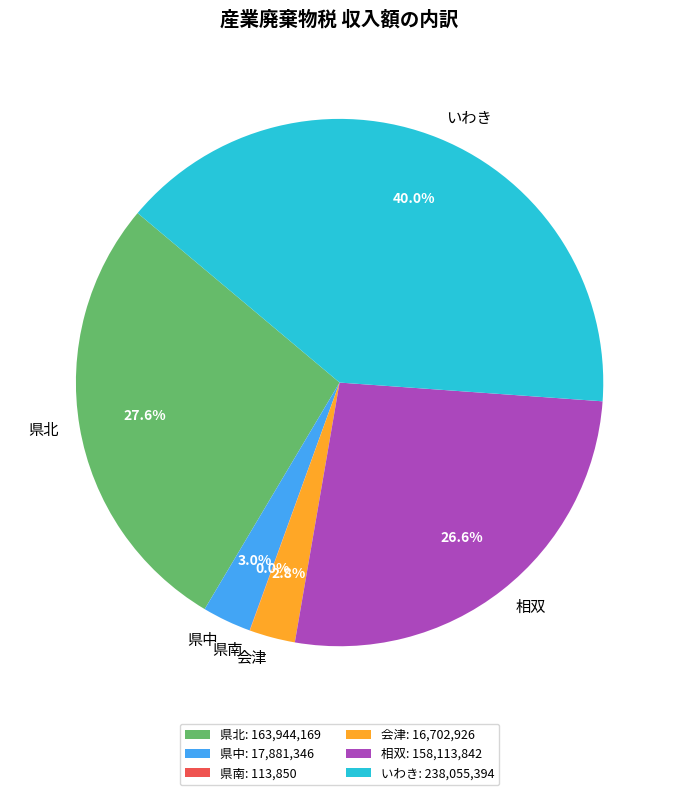

Does any single category account for the majority?

No